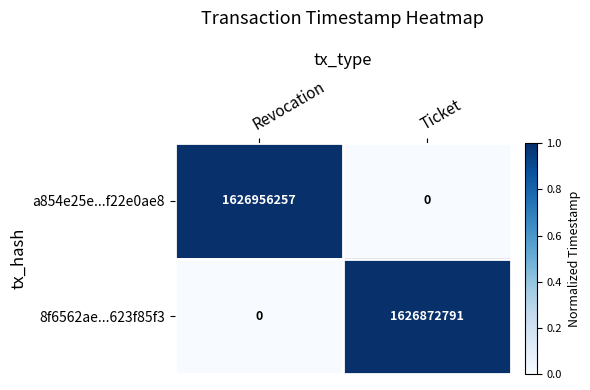

Between Revocation and Ticket, which series saw the biggest shift?

a854e25e...f22e0ae8